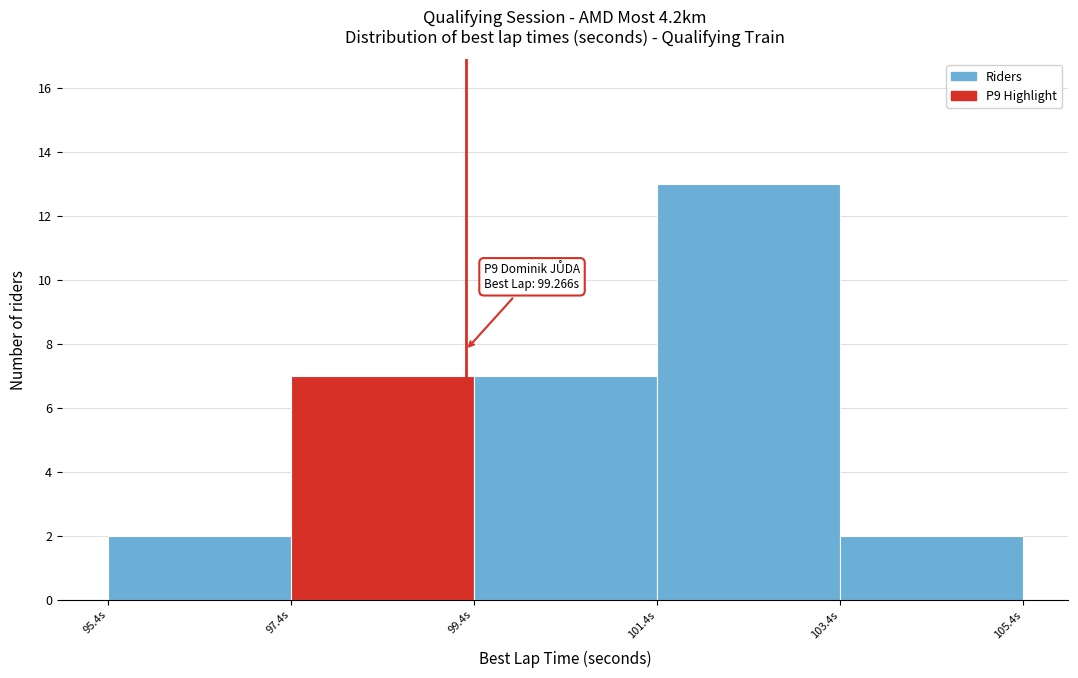

Over which range of the x-axis is the bar tallest?

101.4 to 103.4